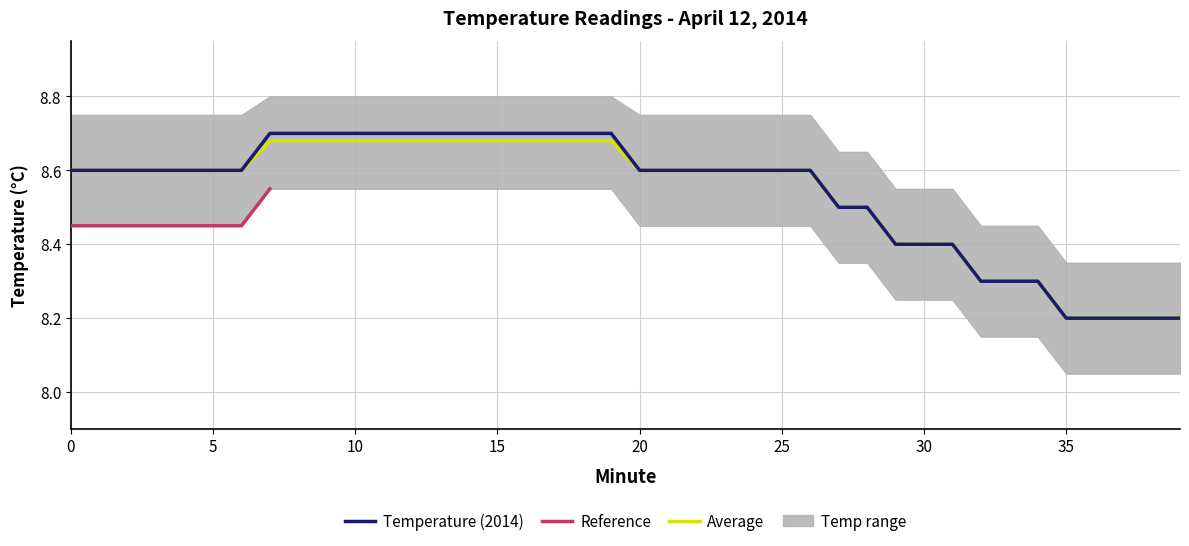

At which label is Temperature closest to 8?

35